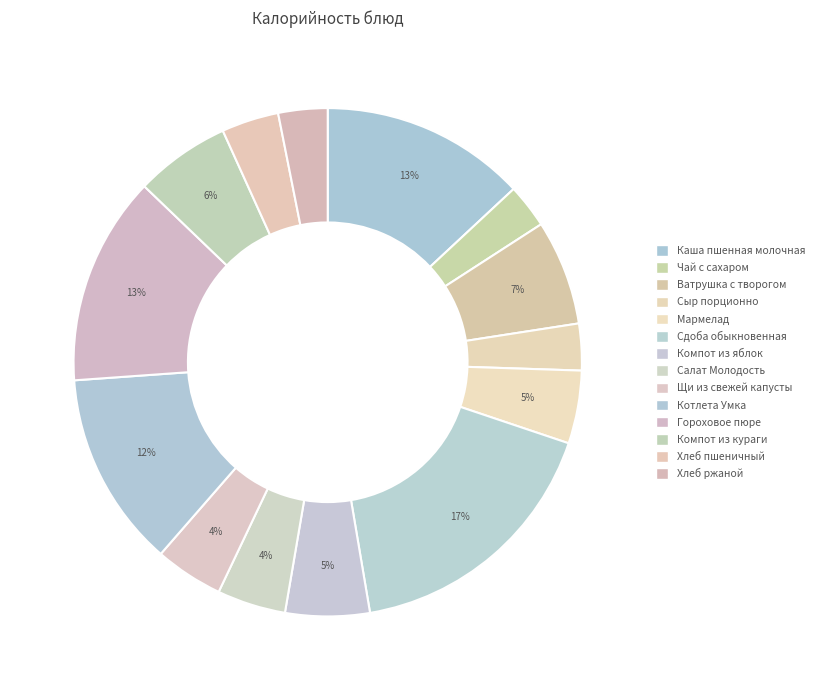

How many segments does this pie chart have?

14